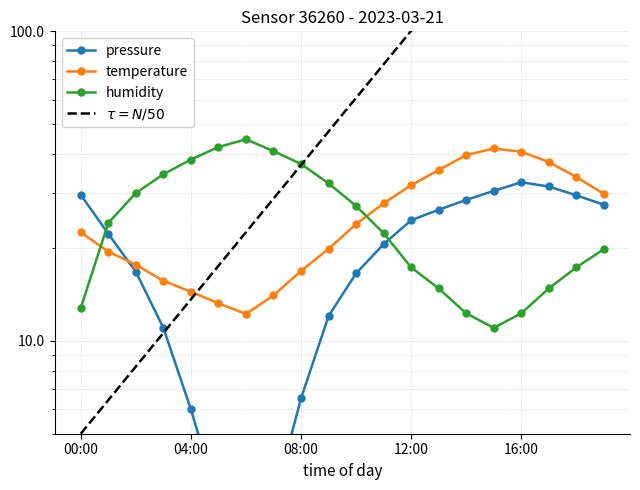

Reading right to left, extract all data points from this chart.

pressure: 27.5	29.5	31.5	32.5	30.5	28.5	26.5	24.5	20.5	16.5	12.0	6.5	3.0	0.5	3.0	6.0	11.0	16.7	22.2	29.6
temperature: 29.8	33.8	37.8	40.8	41.8	39.8	35.6	31.8	27.8	23.8	19.8	16.8	14.0	12.2	13.2	14.4	15.6	17.6	19.4	22.4
humidity: 19.7	17.2	14.8	12.3	11.0	12.3	14.8	17.2	22.3	27.3	32.2	37.3	41.0	44.7	42.2	38.5	34.5	30.0	24.0	12.7